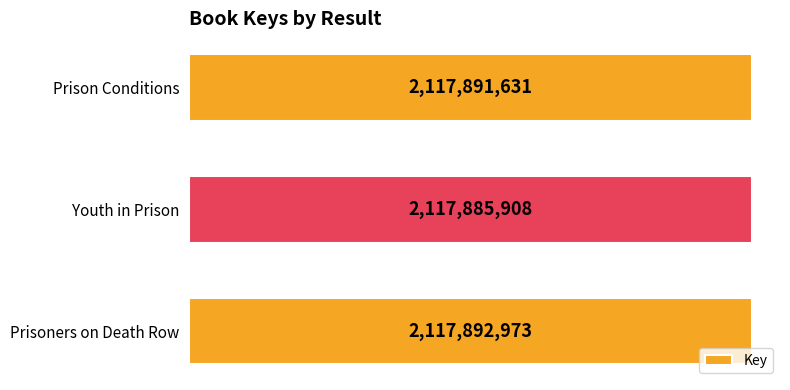

Are the bars horizontal?

Yes